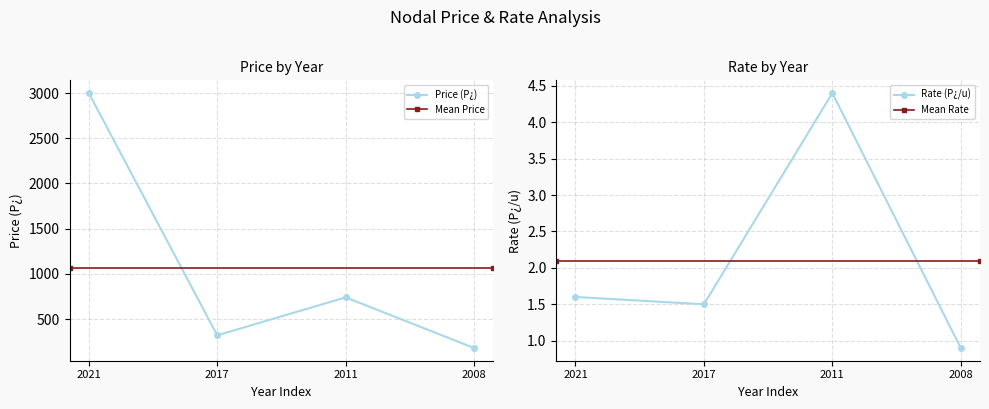

Count the number of data series in this chart.

2